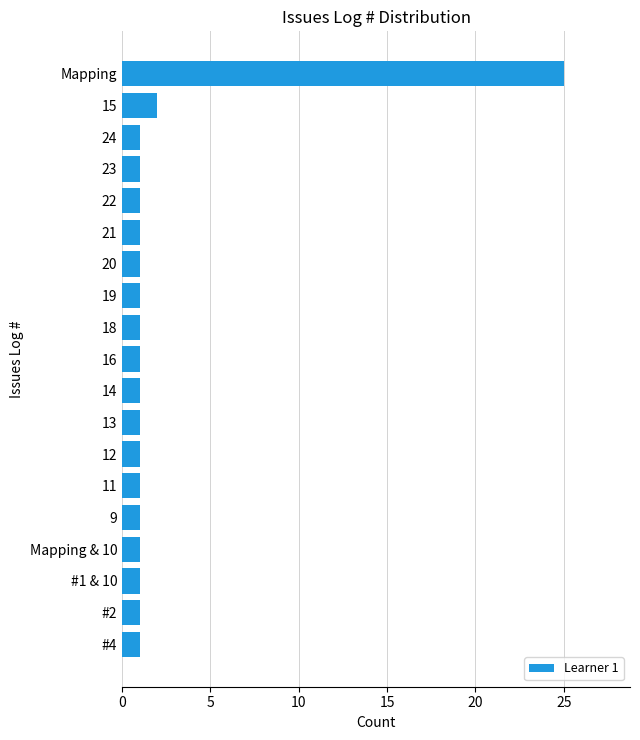

Which category has the highest value across all series?

Mapping